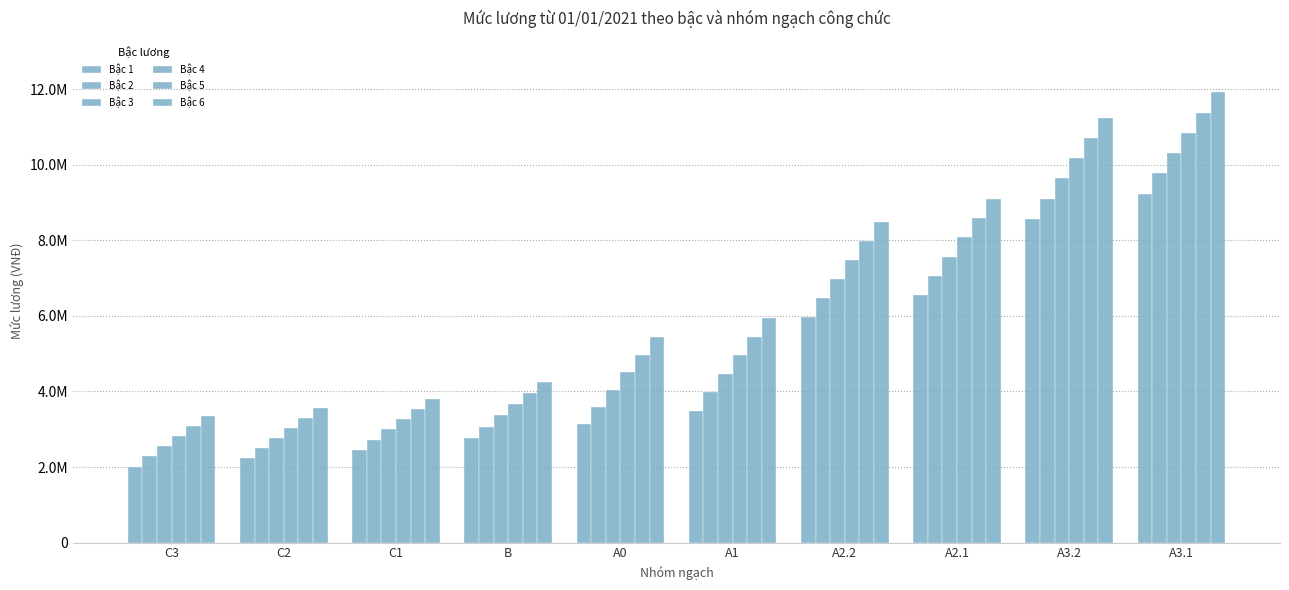

Reading right to left, transcribe all the data shown in this chart.

Bậc 1: A3.1=9238000	A3.2=8567500	A2.1=6556000	A2.2=5960000	A1=3486600	A0=3129000	B=2771400	C1=2458500	C2=2235000	C3=2011500
Bậc 2: A3.1=9774400	A3.2=9103900	A2.1=7062600	A2.2=6466600	A1=3978300	A0=3590900	B=3069400	C1=2726700	C2=2503200	C3=2279700
Bậc 3: A3.1=10310800	A3.2=9640300	A2.1=7569200	A2.2=6973200	A1=4470000	A0=4052800	B=3367400	C1=2994900	C2=2771400	C3=2547900
Bậc 4: A3.1=10847200	A3.2=10176700	A2.1=8075800	A2.2=7479800	A1=4961700	A0=4514700	B=3665400	C1=3263100	C2=3039600	C3=2816100
Bậc 5: A3.1=11383600	A3.2=10713100	A2.1=8582400	A2.2=7986400	A1=5453400	A0=4976600	B=3963400	C1=3531300	C2=3307800	C3=3084300
Bậc 6: A3.1=11920000	A3.2=11249500	A2.1=9089000	A2.2=8493000	A1=5945100	A0=5438500	B=4261400	C1=3799500	C2=3576000	C3=3352500